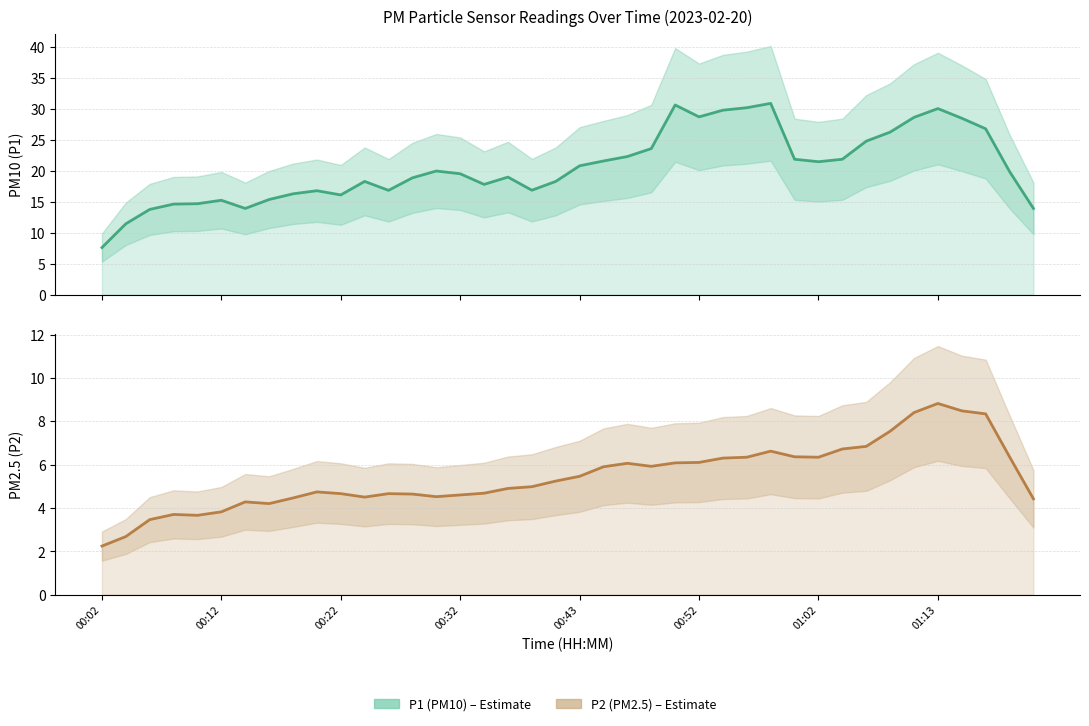

What is the value of the P1 (PM10) point at the 21st from the left?

20.8